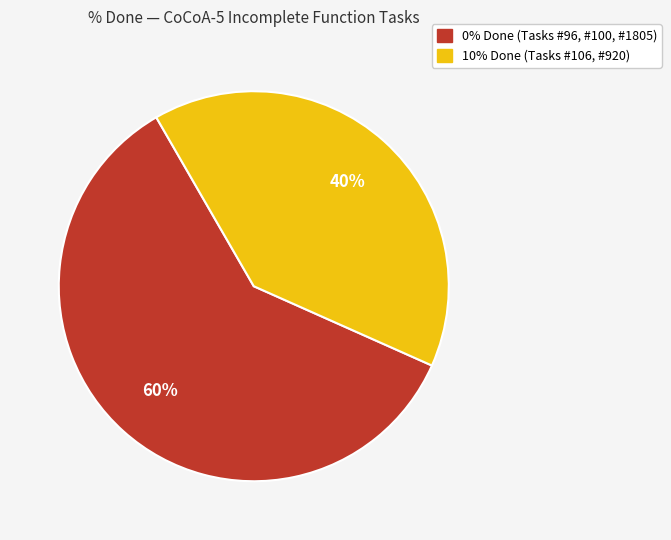

How many segments does this pie chart have?

2